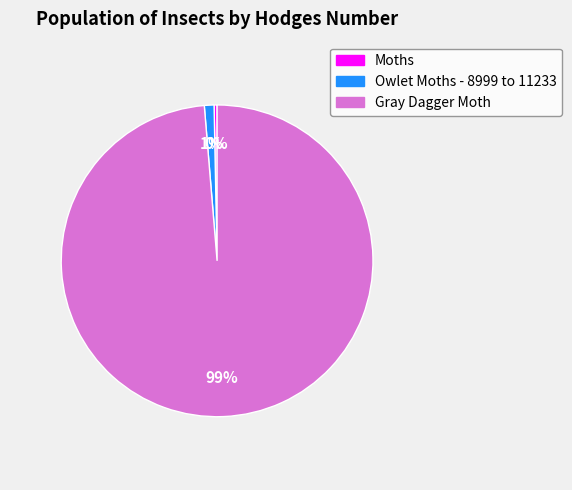

Is the sum of Gray Dagger Moth and Moths greater than half?

Yes